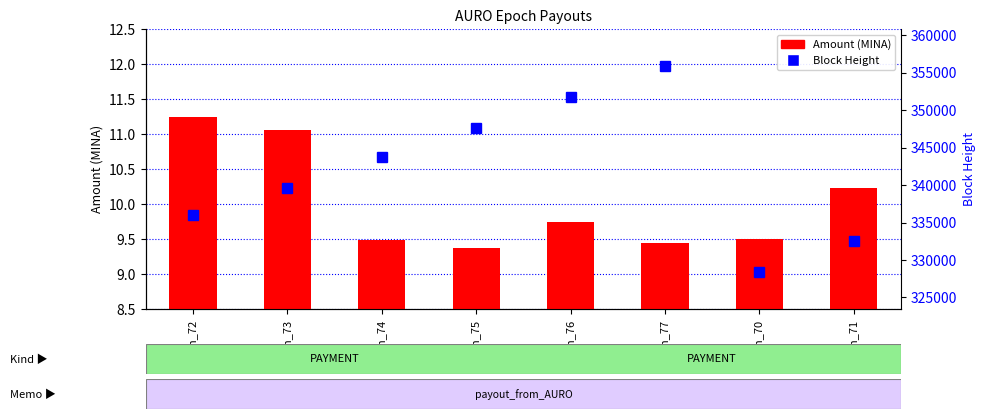

Which category has the highest value in the Block Height series?

Epoch_77